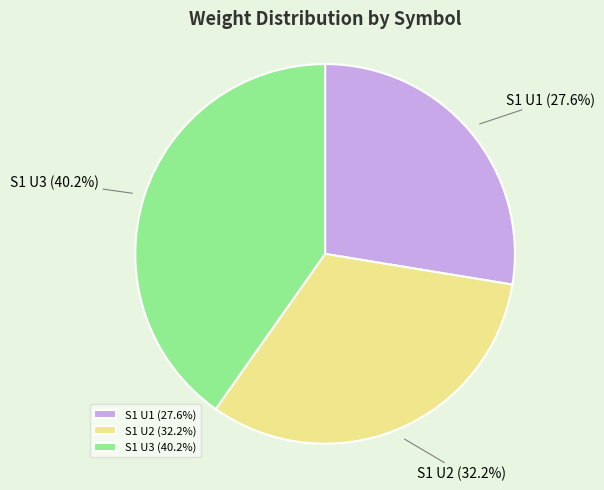

Which category has the biggest portion of the pie?

S1 U3